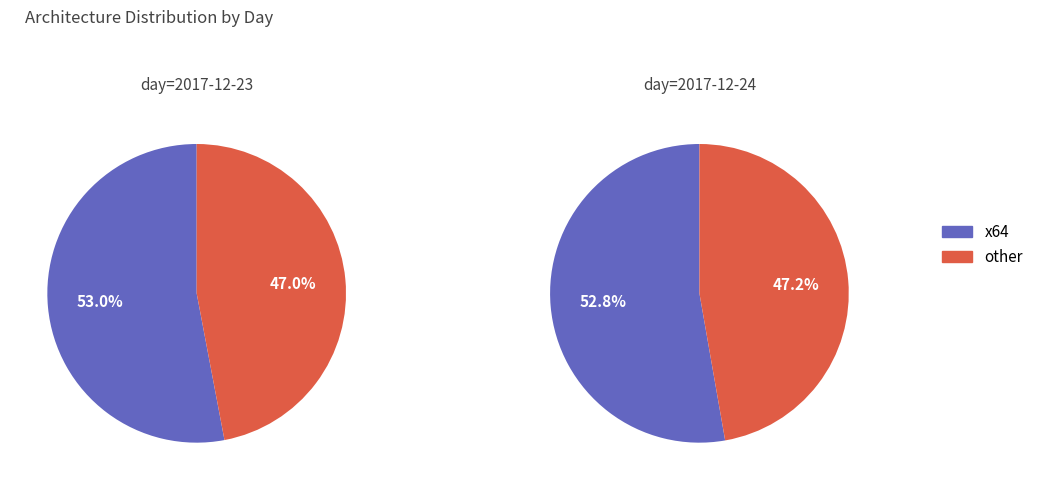

What is the majority slice?

x64